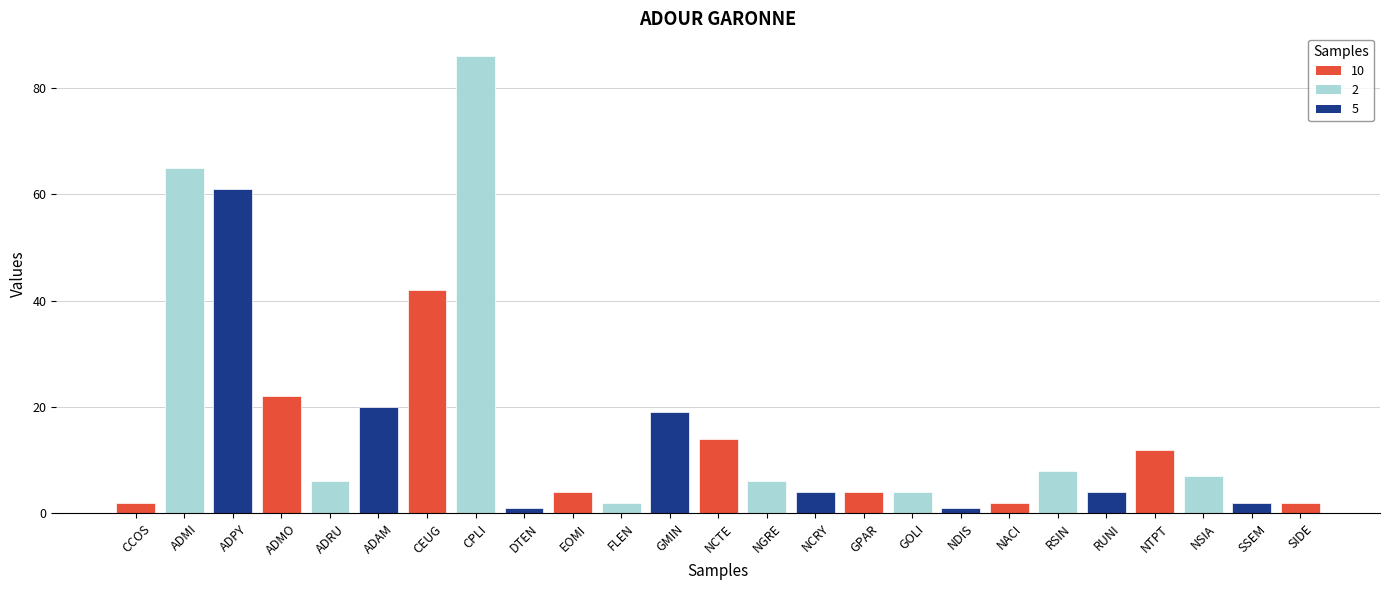

Are the bars grouped side by side (vs. stacked)?

No